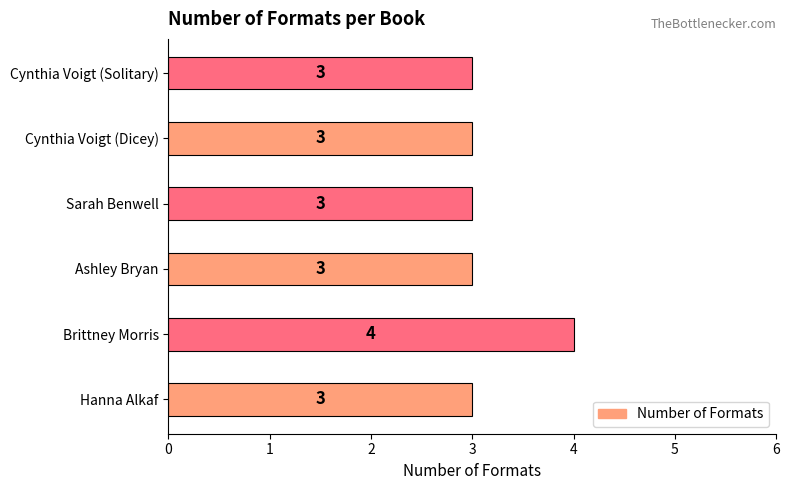

What is the difference between the maximum and minimum values?

1